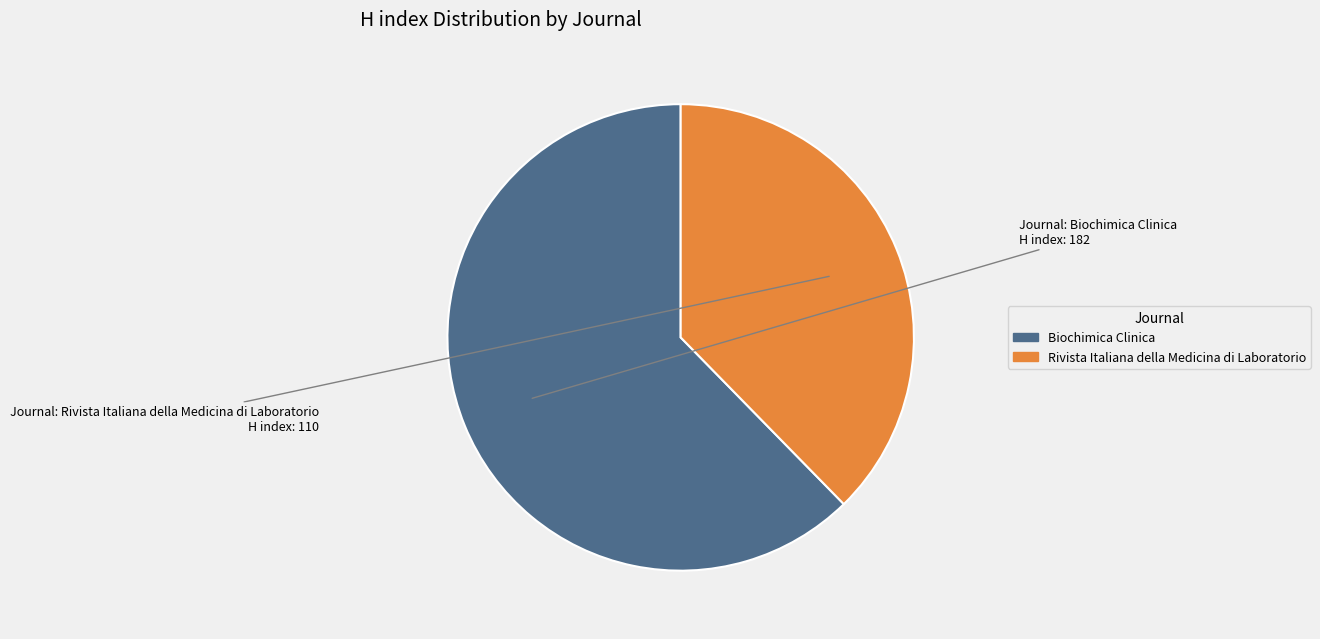

How many slices are in this pie chart?

2